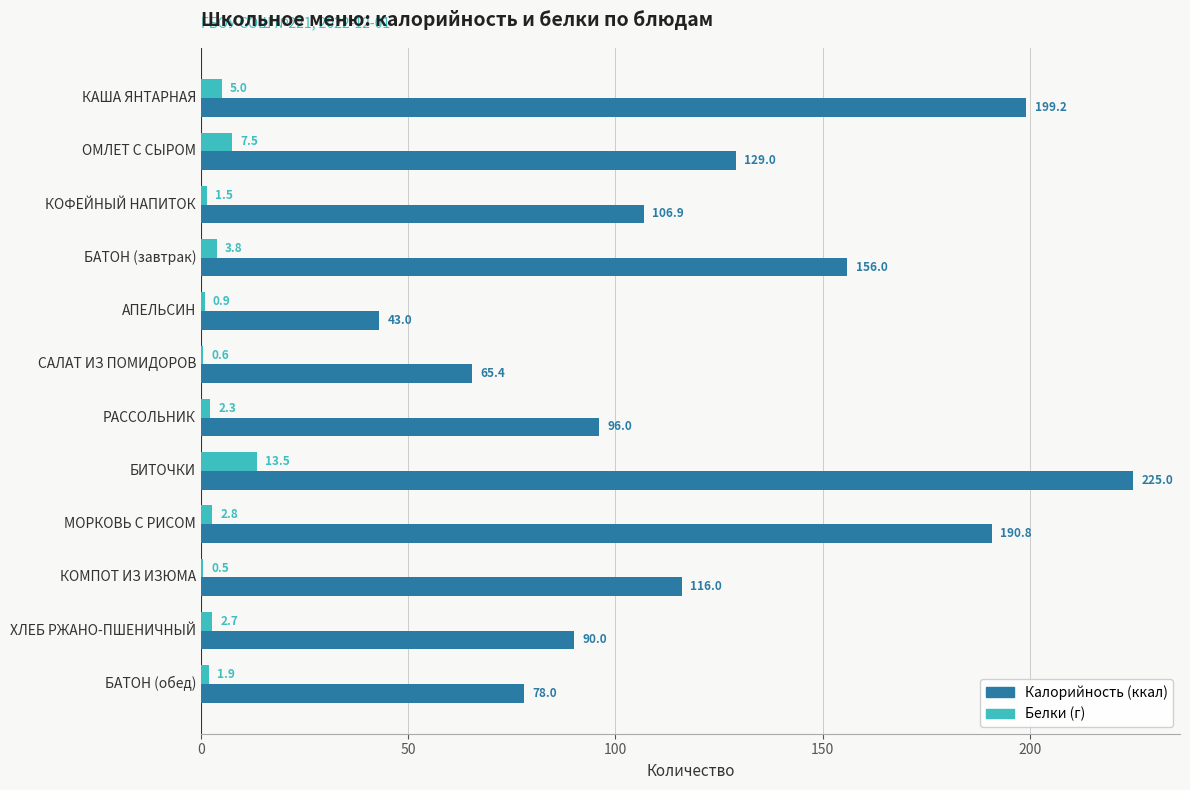

At which category is the sum across all series the highest?

БИТОЧКИ